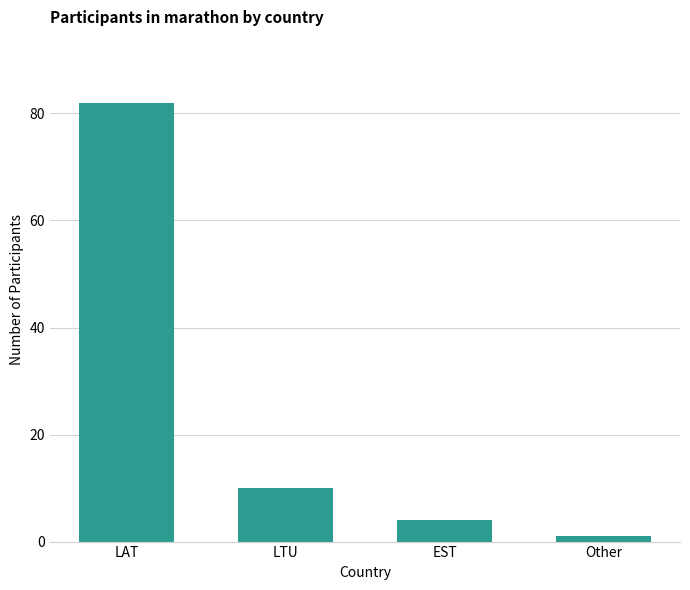

Are the bars grouped side by side (vs. stacked)?

No